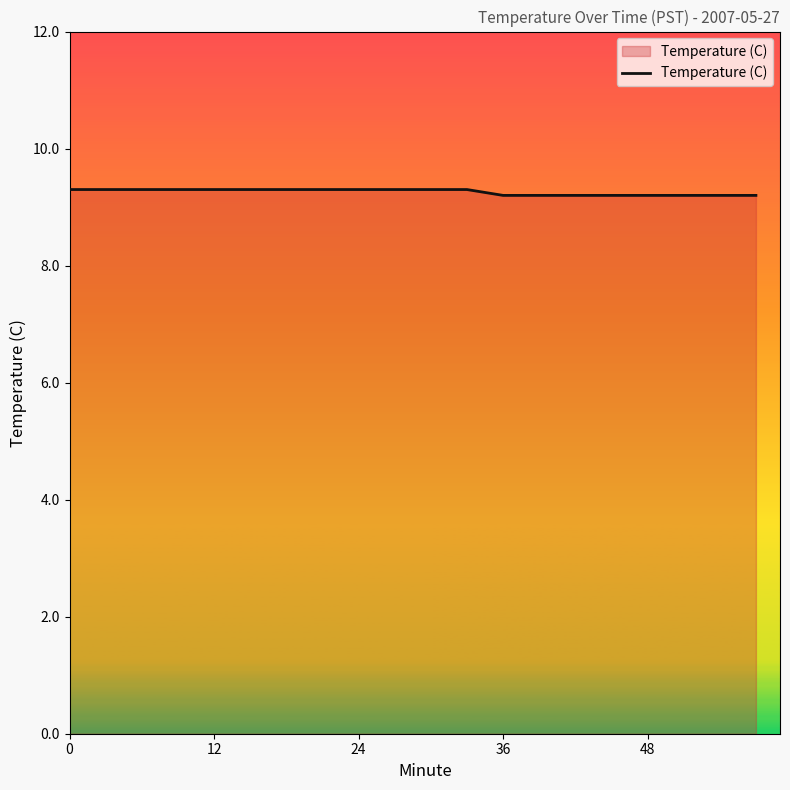

What is the greatest value displayed?

9.3